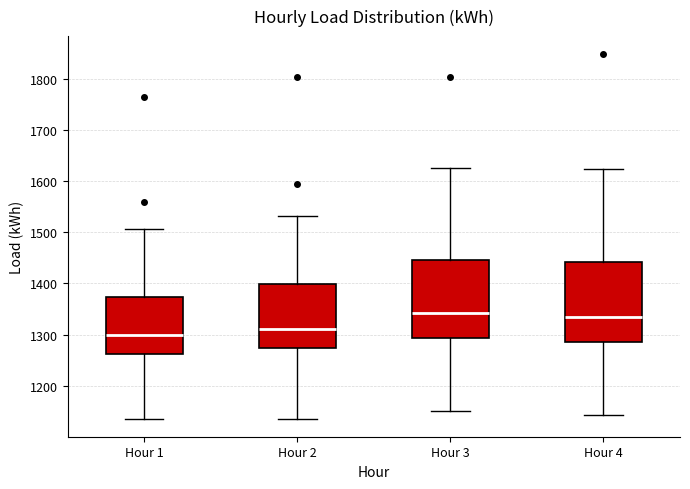

Reading left to right, read every box against the y-axis: the position of its median line, the range the box covers, and the ends of its whiskers. The values are not printed on the chart, so give them approximately, as read against the axis.

Hour 1: median 1300, box 1260 to 1370, whiskers 1140 to 1510
Hour 2: median 1310, box 1270 to 1400, whiskers 1140 to 1530
Hour 3: median 1340, box 1290 to 1450, whiskers 1150 to 1630
Hour 4: median 1340, box 1280 to 1440, whiskers 1140 to 1620